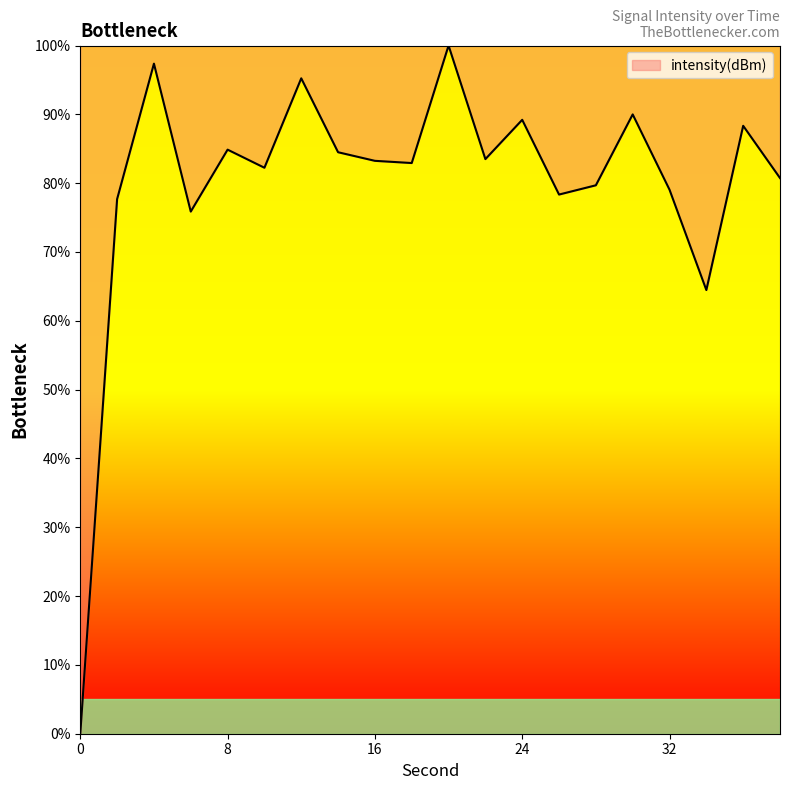

What is the difference between the maximum and minimum values?

100.0